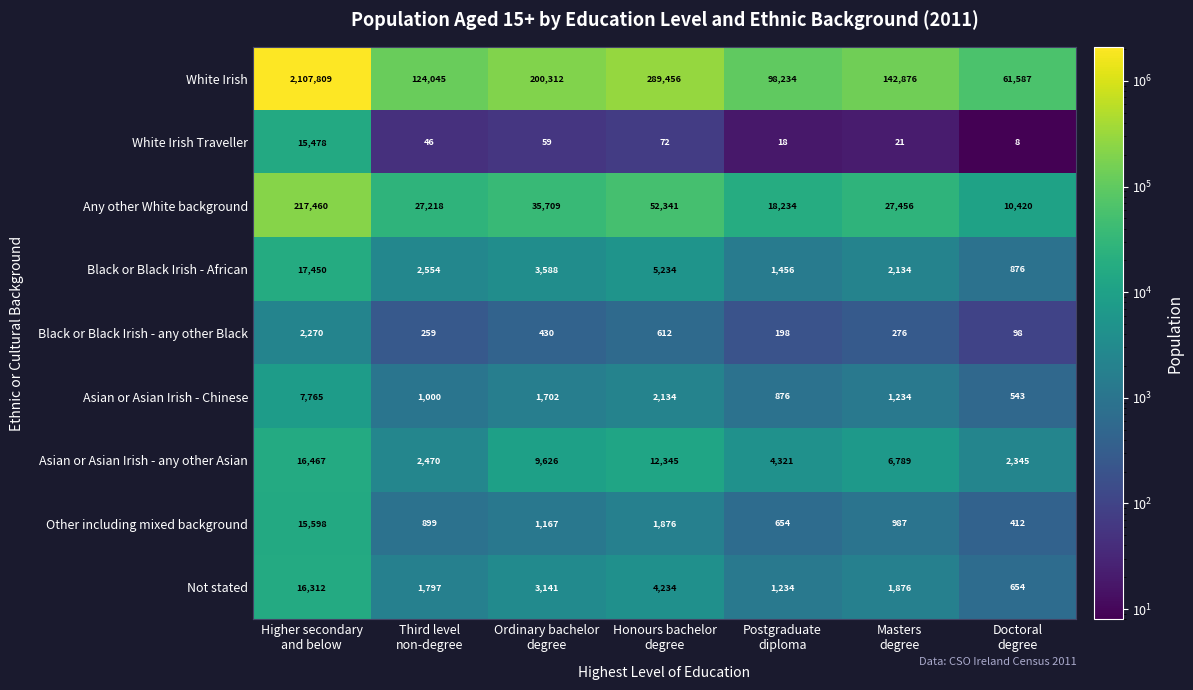

Rank the series by their maximum value, from highest to lowest.

White Irish, Any other White background, Black or Black Irish - African, Asian or Asian Irish - any other Asian, Not stated, Other including mixed background, White Irish Traveller, Asian or Asian Irish - Chinese, Black or Black Irish - any other Black